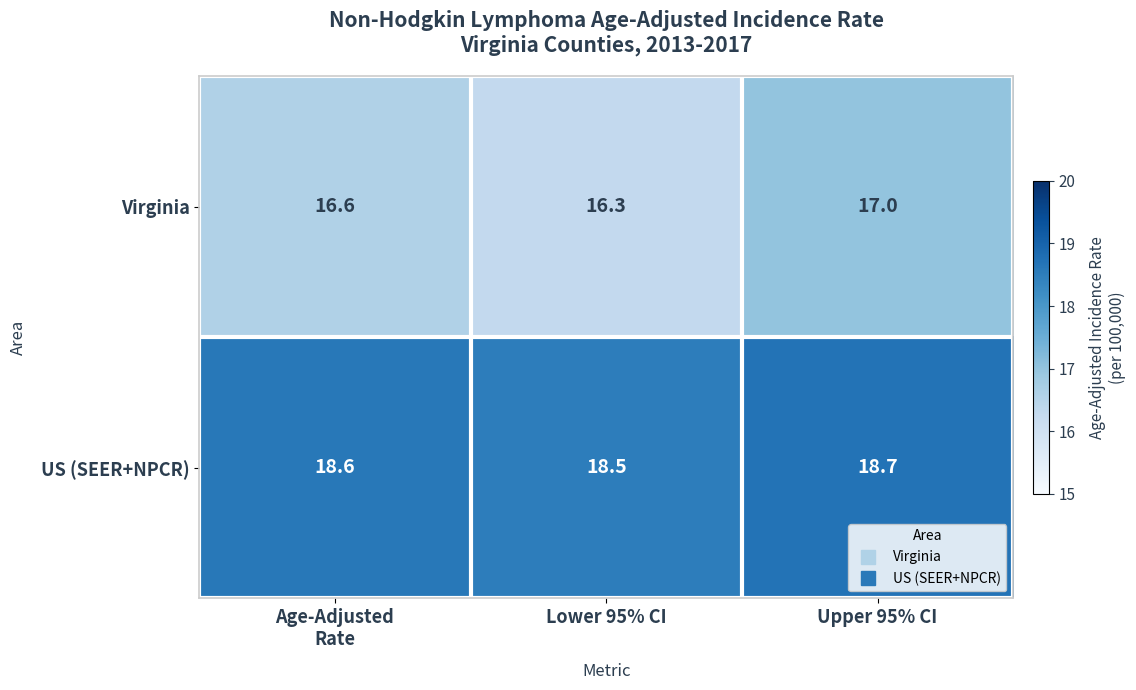

What is the average value of the US (SEER+NPCR) series?

18.6